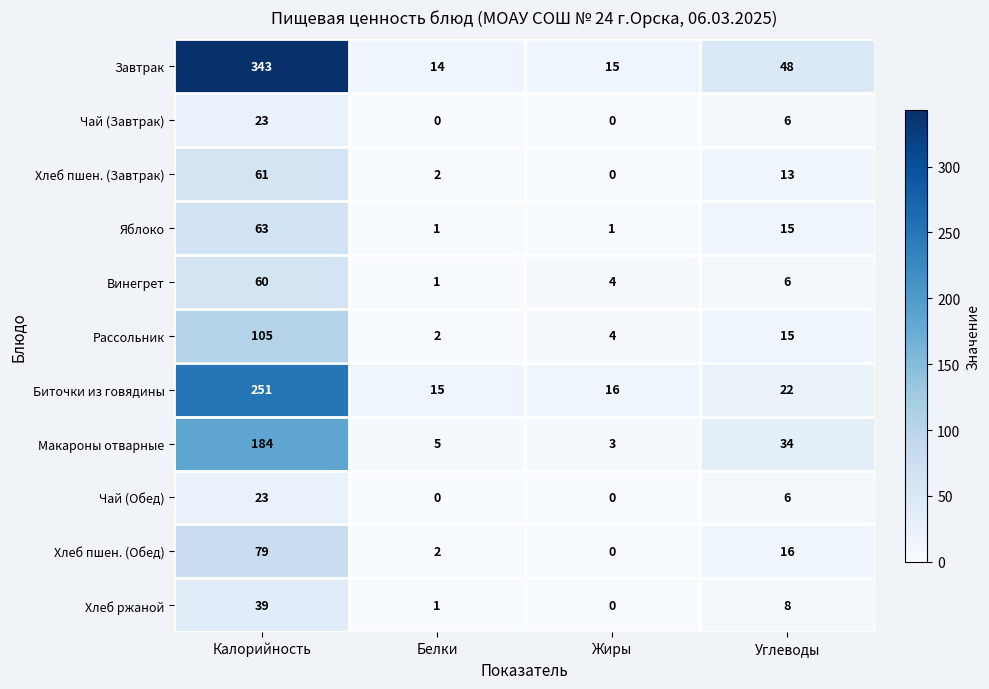

The Хлеб пшен. (Обед) series shows 2 at Белки. True or false?

True